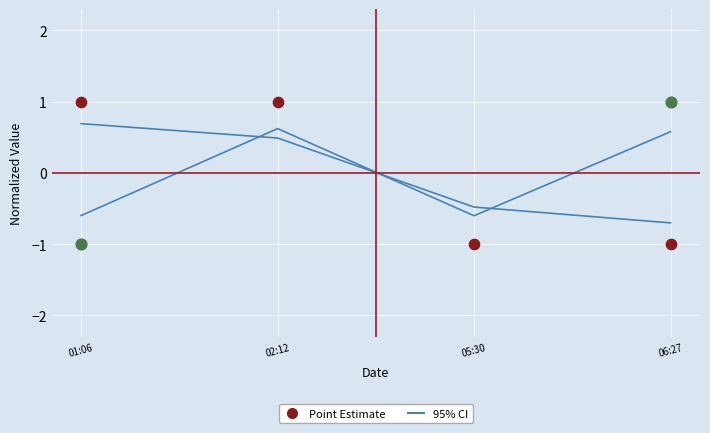

Which series has the largest total across all categories?

Point Estimate